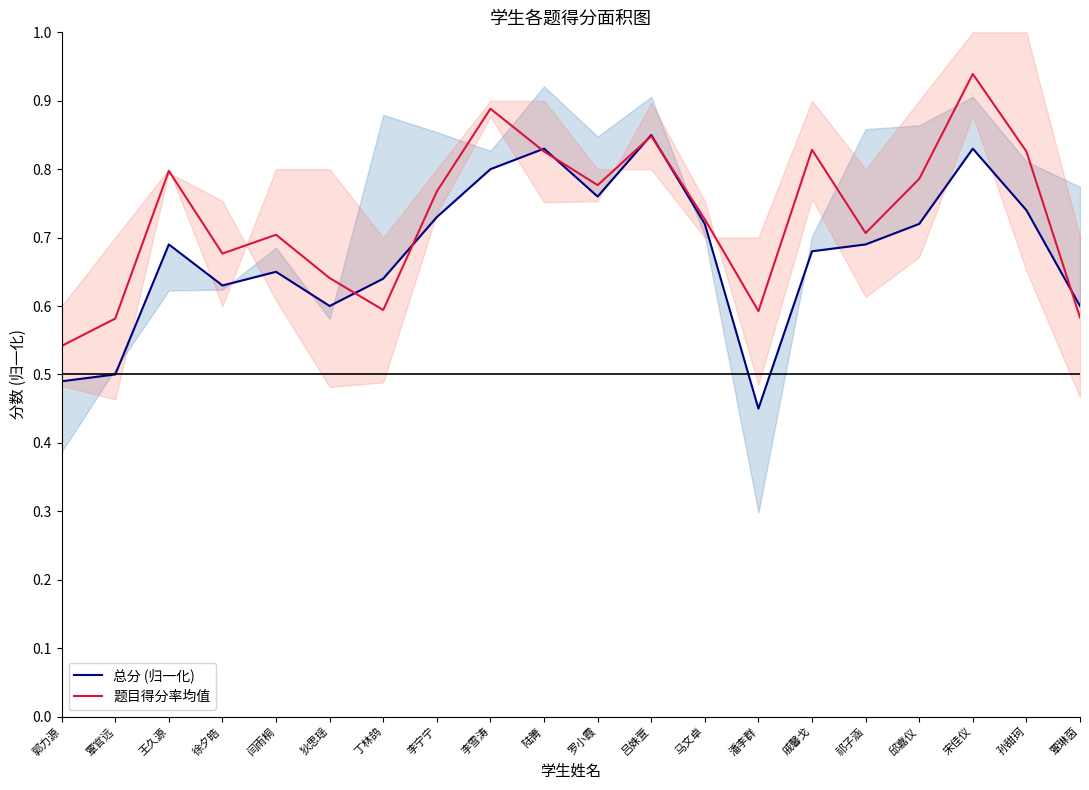

Does the chart have visible grid lines?

No